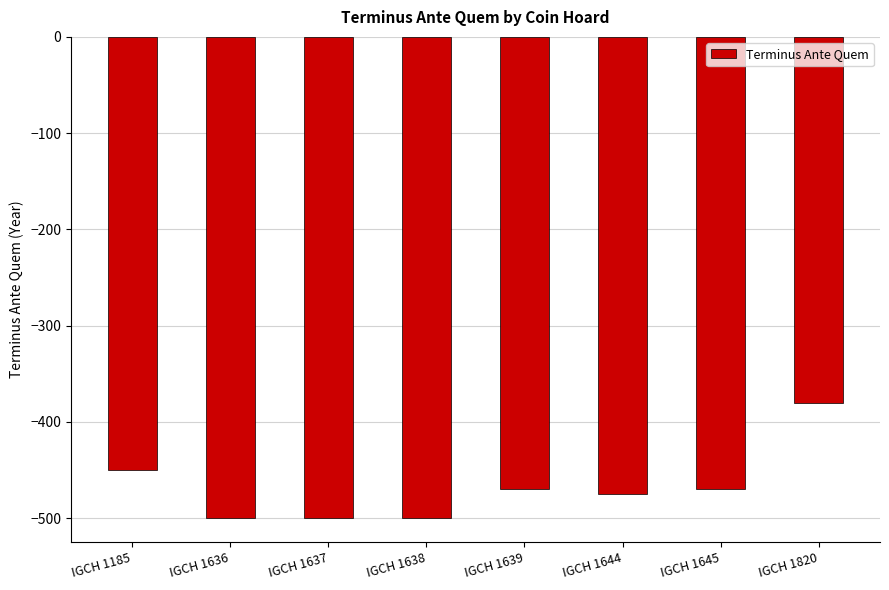

What is the maximum value shown in the chart?

-380